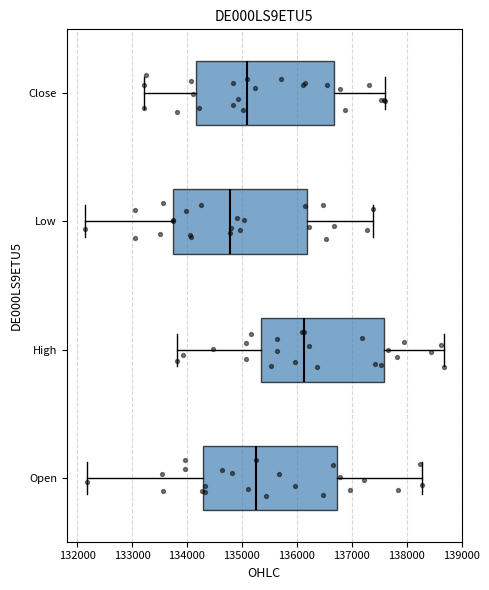

Reading bottom to top, transcribe this box plot: for each box, give where its median line is, the range the box spans, and where its two whiskers end, as read against the x-axis. The values are not printed on the chart, so give them approximately, as read against the axis.

Open: median 135300, box 134300 to 136700, whiskers 132200 to 138300
High: median 136100, box 135300 to 137600, whiskers 133800 to 138700
Low: median 134800, box 133800 to 136200, whiskers 132100 to 137400
Close: median 135100, box 134200 to 136700, whiskers 133200 to 137600